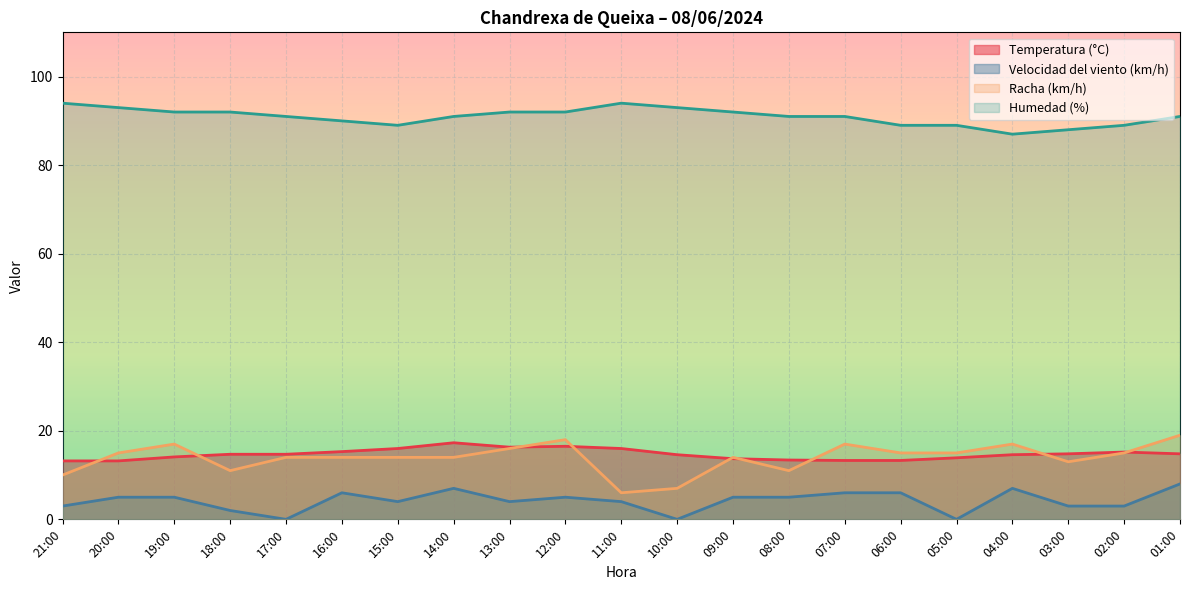

Count the number of data series in this chart.

4